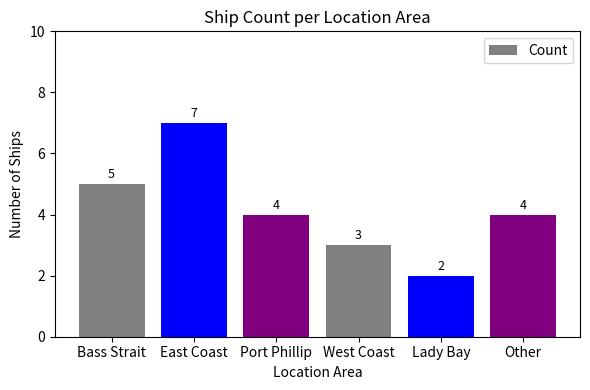

How many distinct data groups are displayed?

1